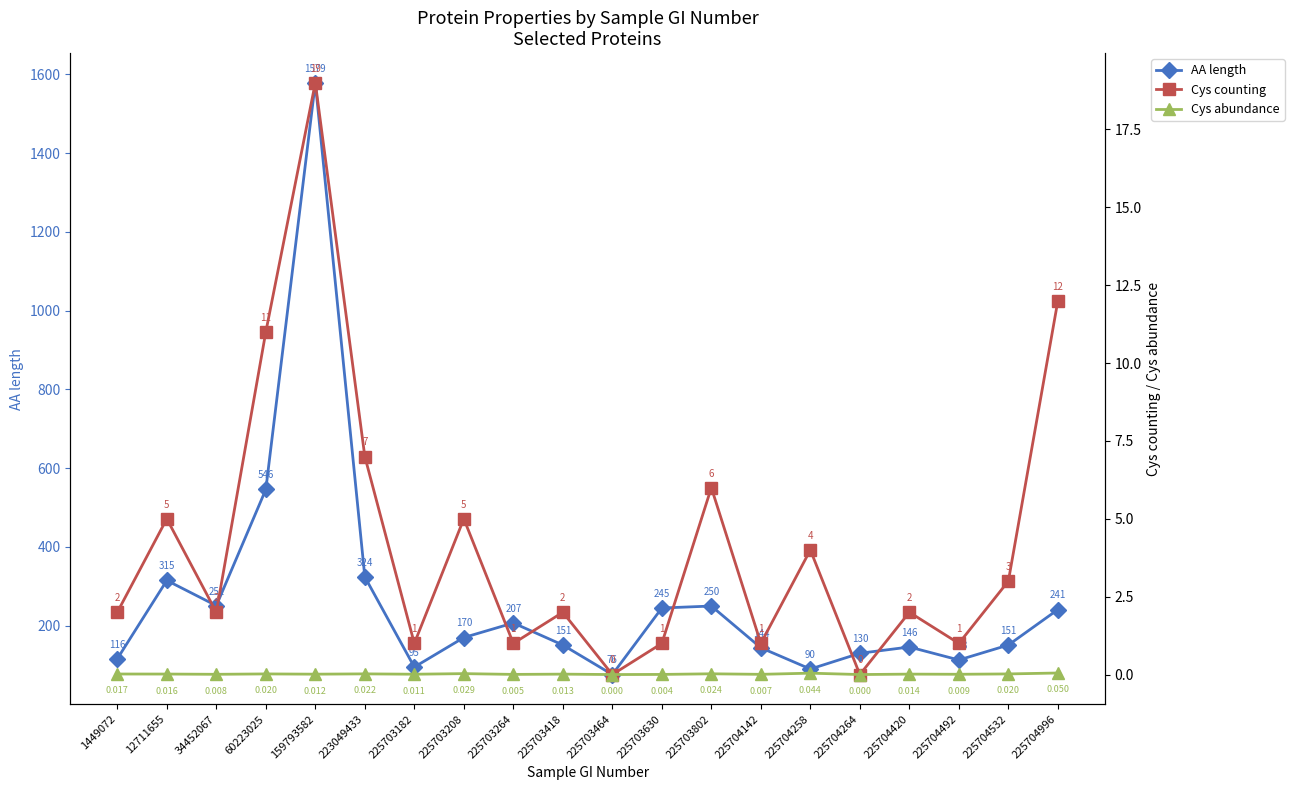

In AA length, how many points are higher than both neighbors (excluding endpoints)?

5